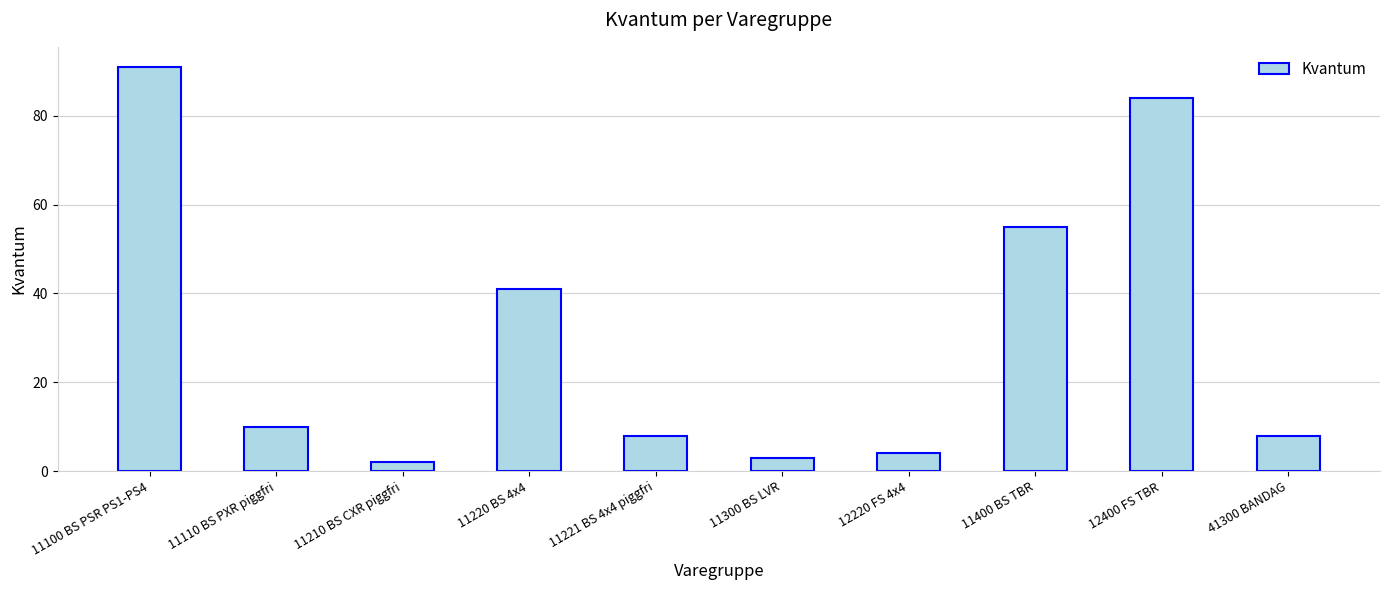

What is the greatest value displayed?

91